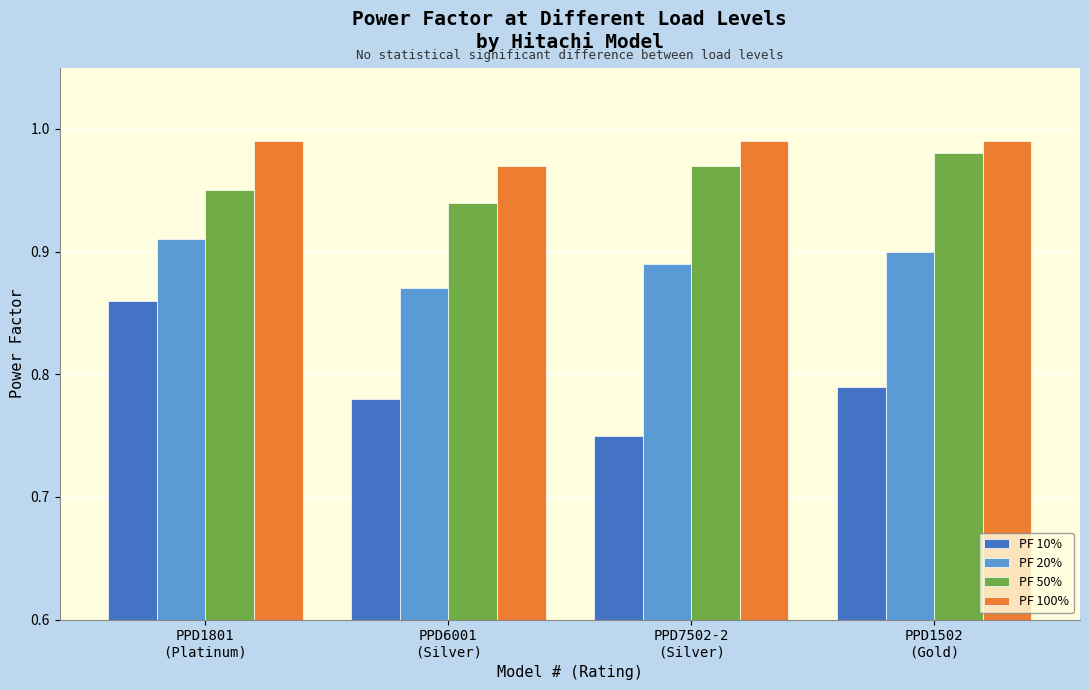

Count the PF 20% values in the range 0 to 1.

4